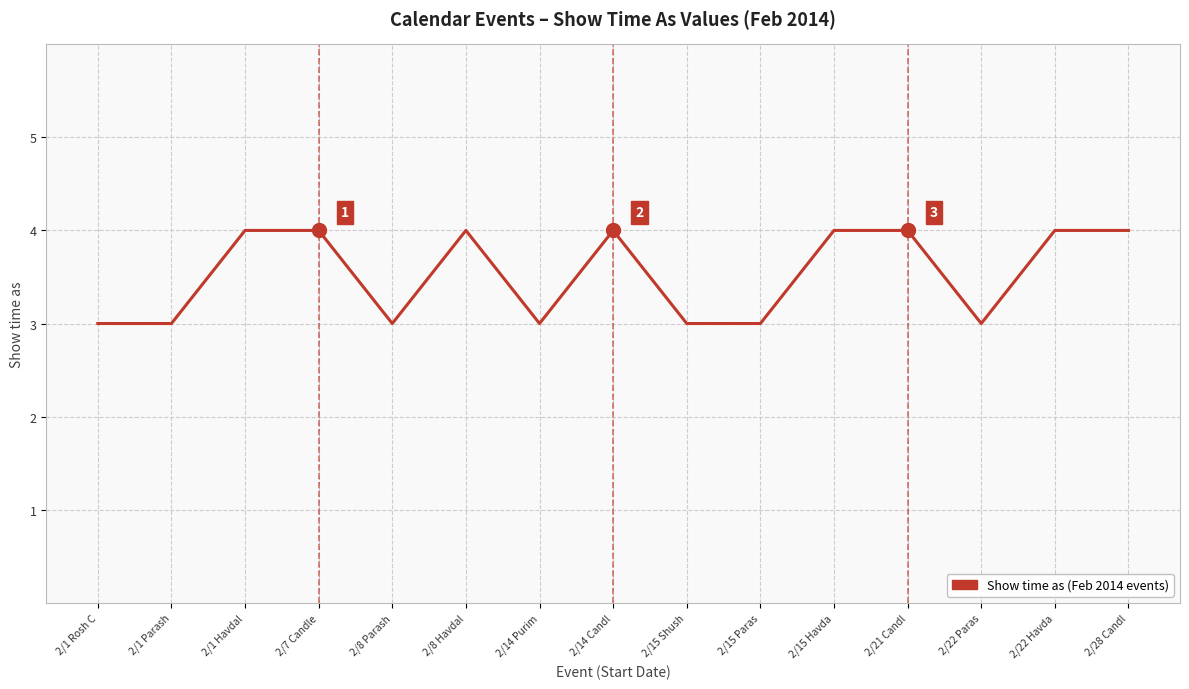

Is it true that the value at 2/15 Havda is 4?

True